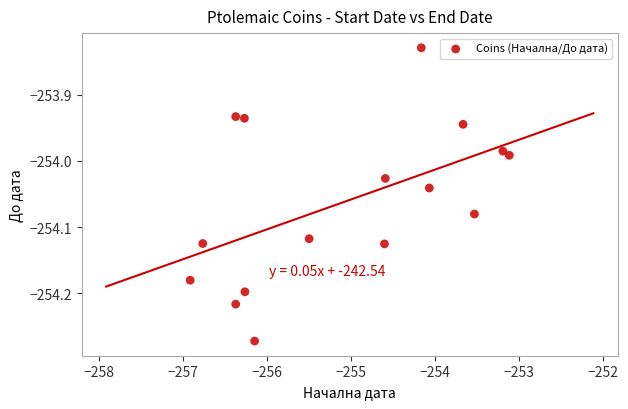

What is the range of X values (max minus min)?

3.8